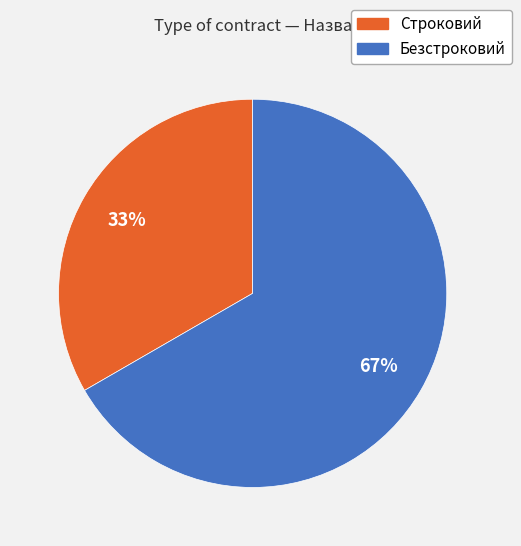

What is the majority slice?

Безстроковий